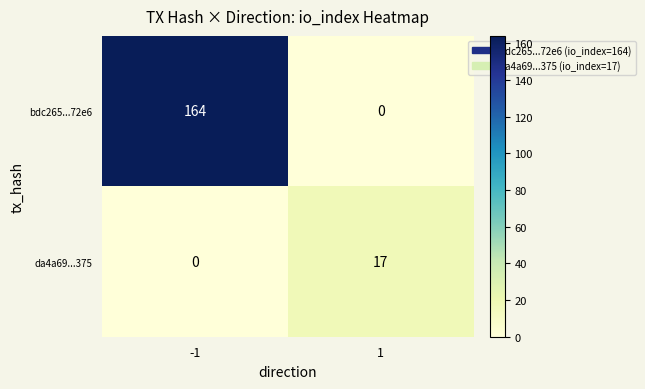

What is the total value across all series at -1?

164